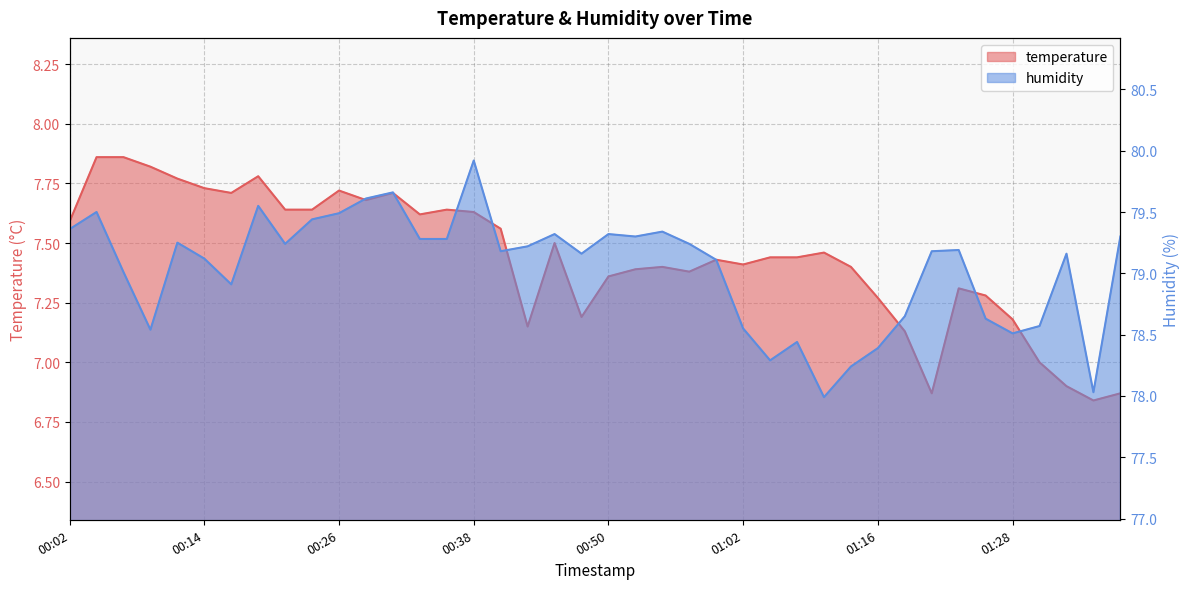

What is the sum of the humidity values at 01:28 and 01:18?

157.2